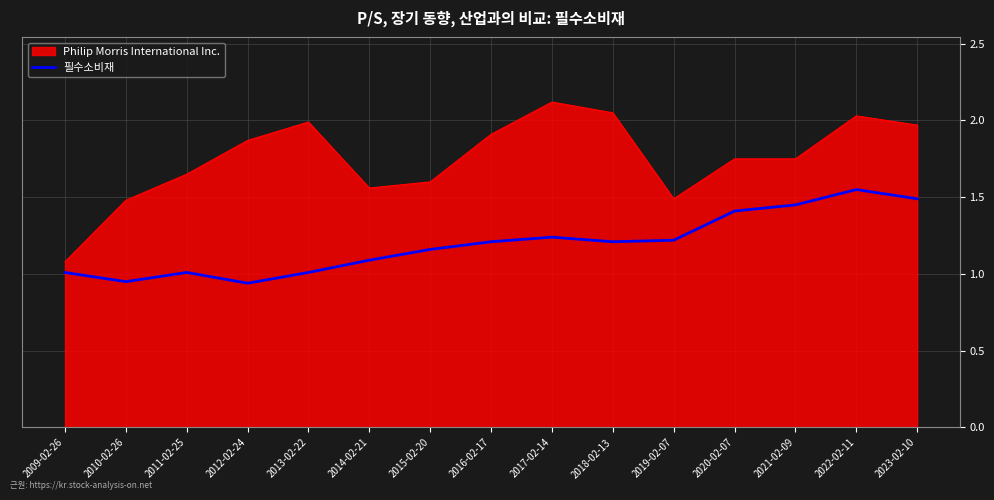

What position from the right is 2017-02-14?

7